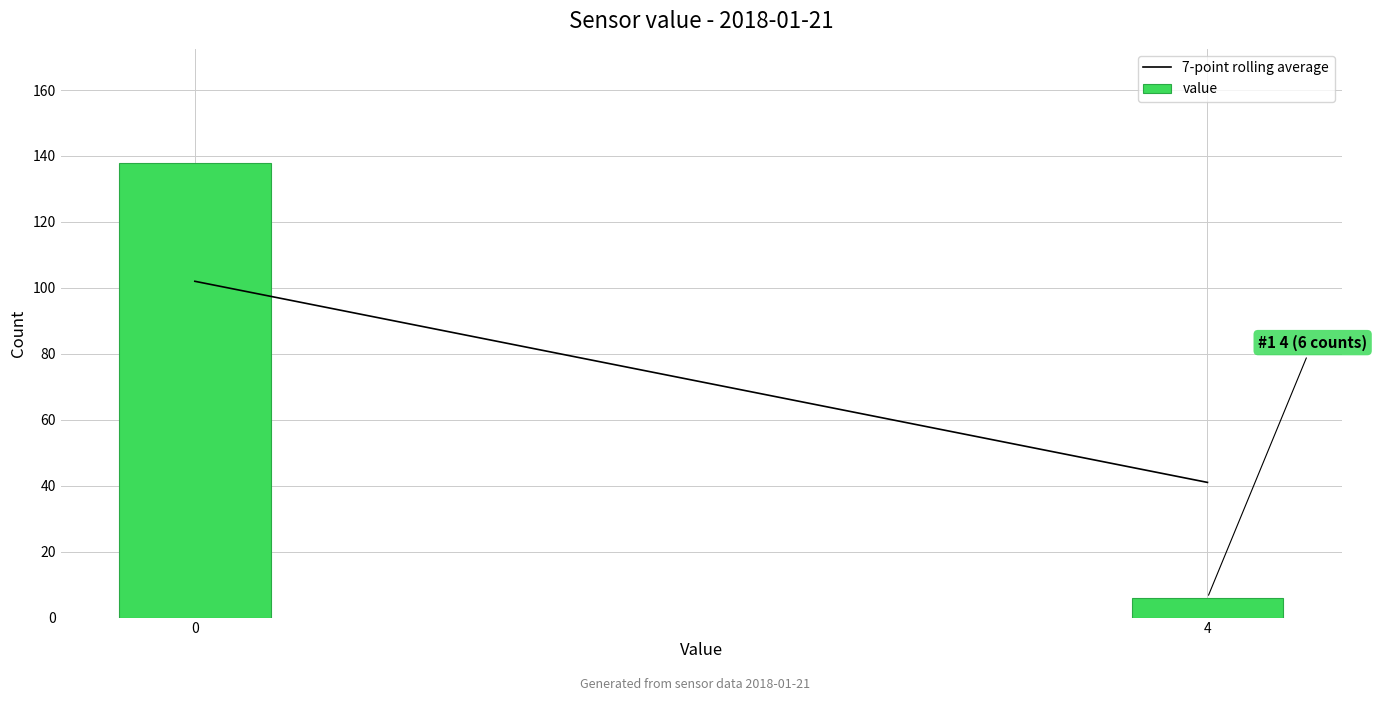

Reading right to left, extract all data points from this chart.

6	138